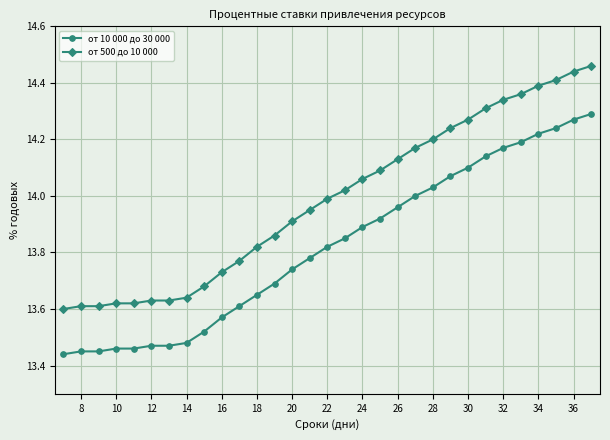

Is this an area chart (filled region under the line)?

No